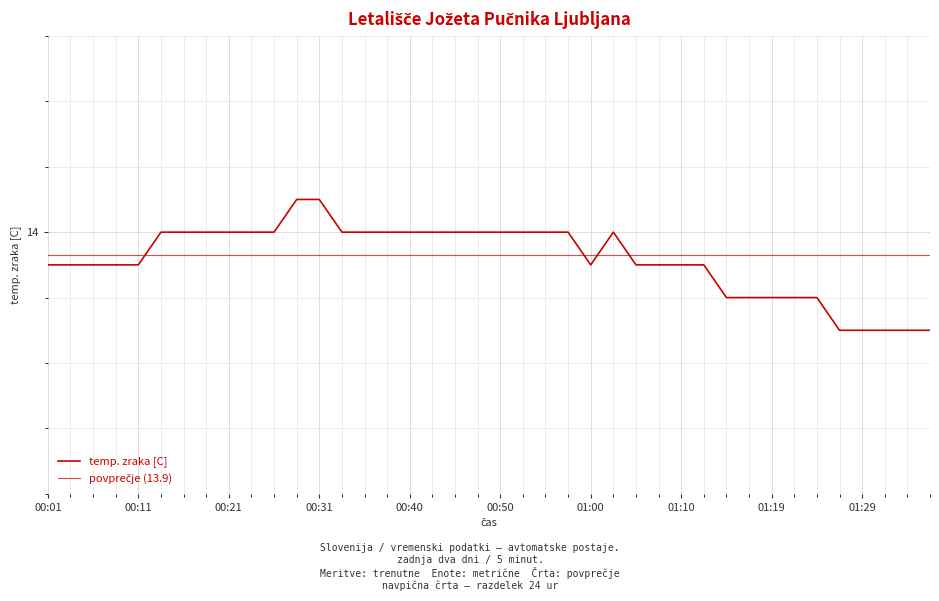

What position from the right is 00:53?

19